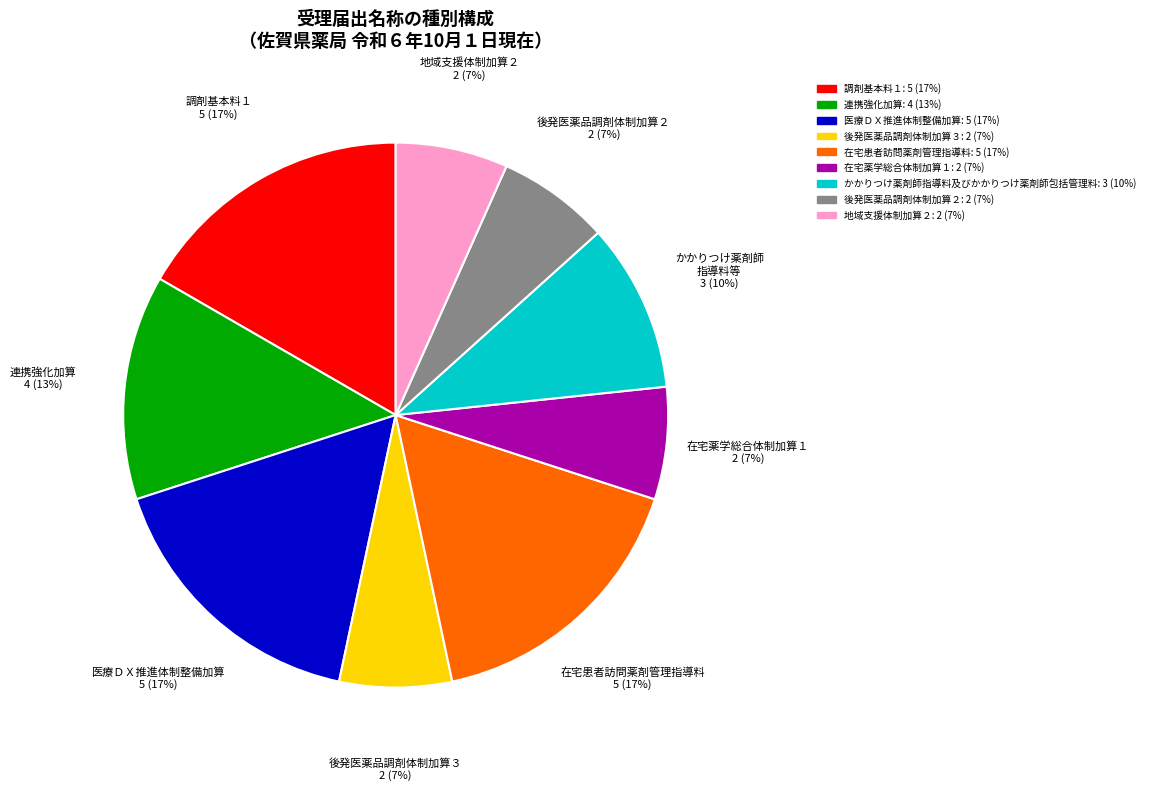

To the nearest percent, what is the difference between the largest and smallest slice percentages?

10%